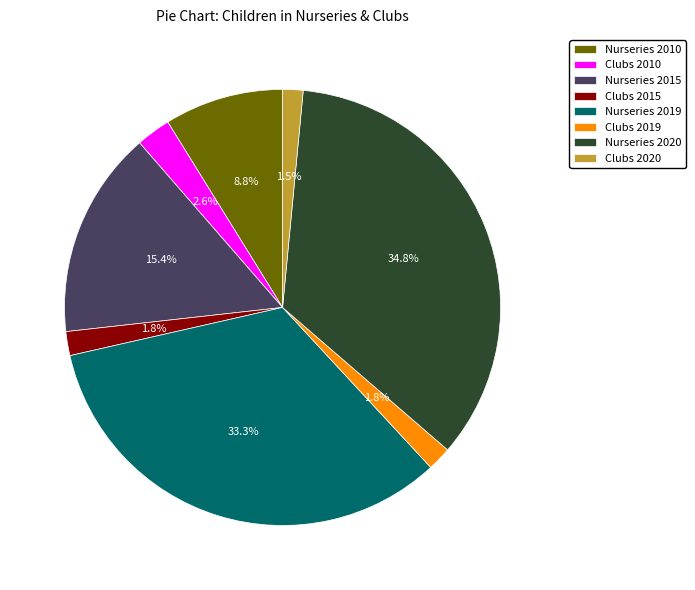

True or false: Clubs 2019 accounts for 2% of the total.

True